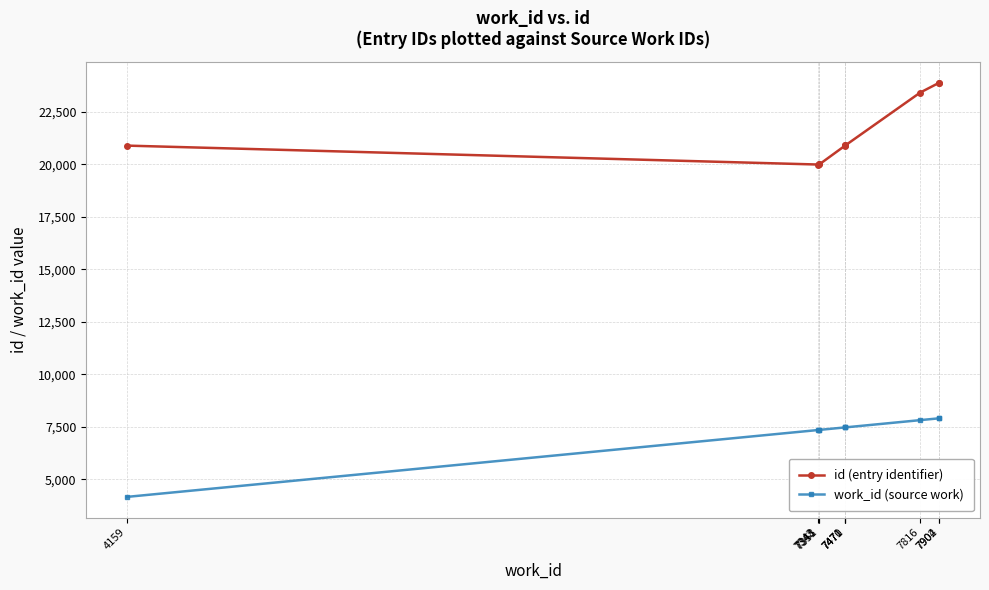

At which category does the chart reach its minimum across all series?

4159